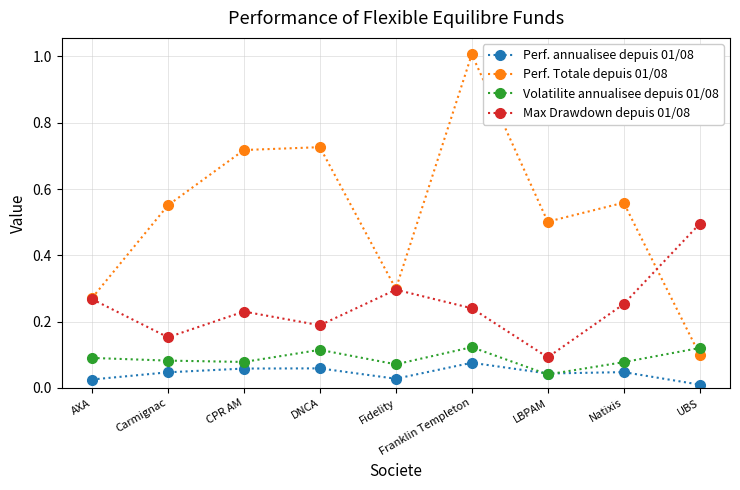

What is the label of the 4th point from the left?

DNCA